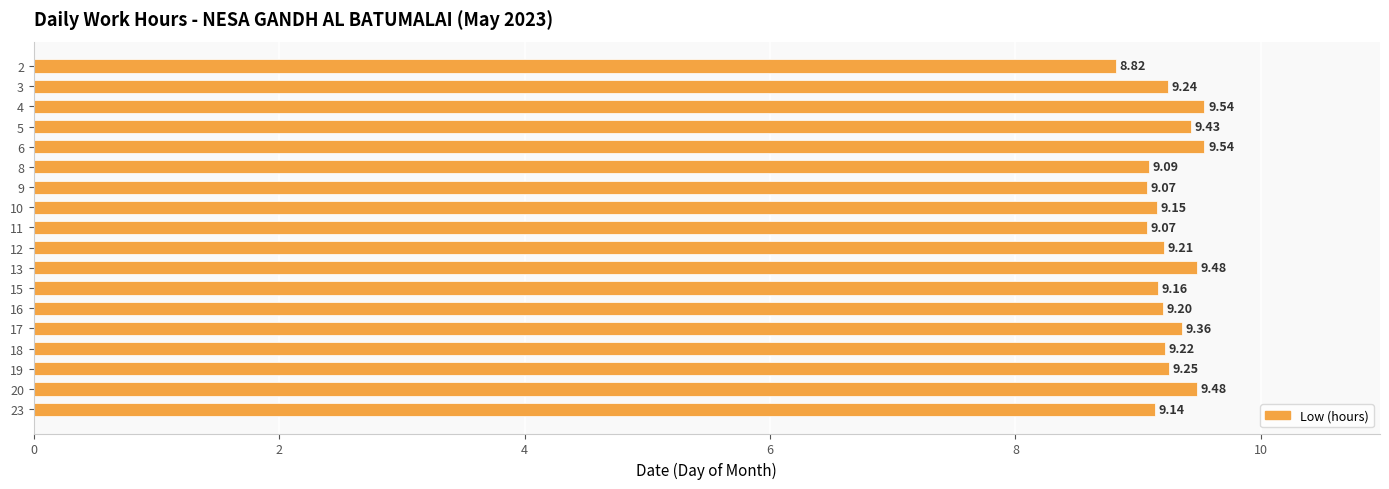

What is the change in value from 10 to 12?

+0.1